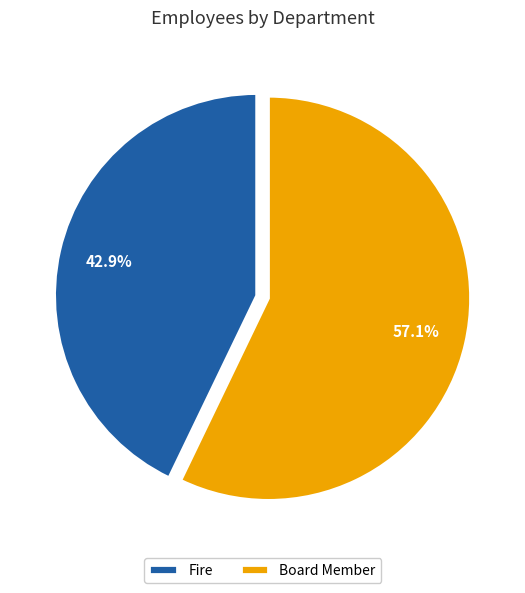

To the nearest percent, what is the combined percentage of Fire and Board Member?

100%